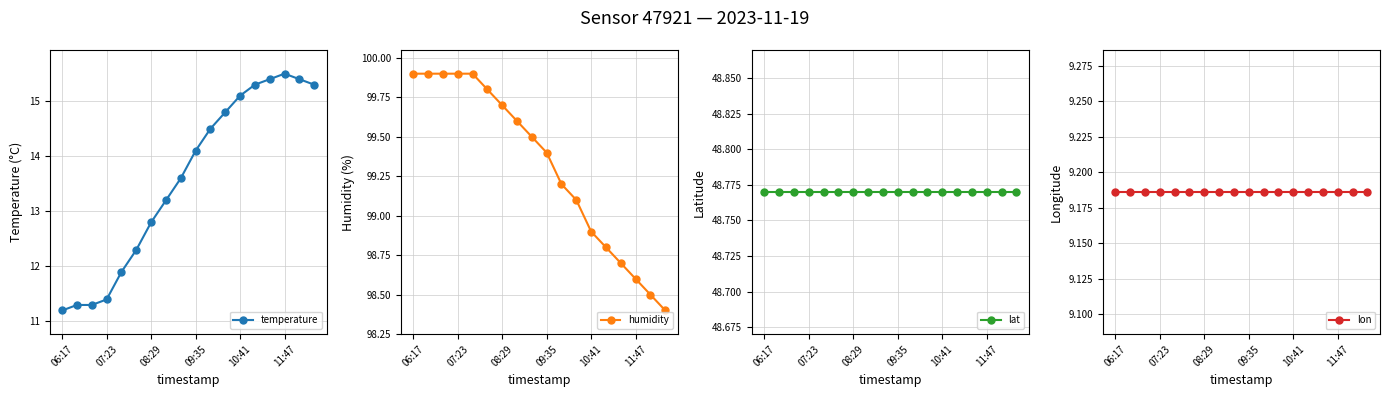

True or false: temperature has more than 0 points higher than both neighbors.

True